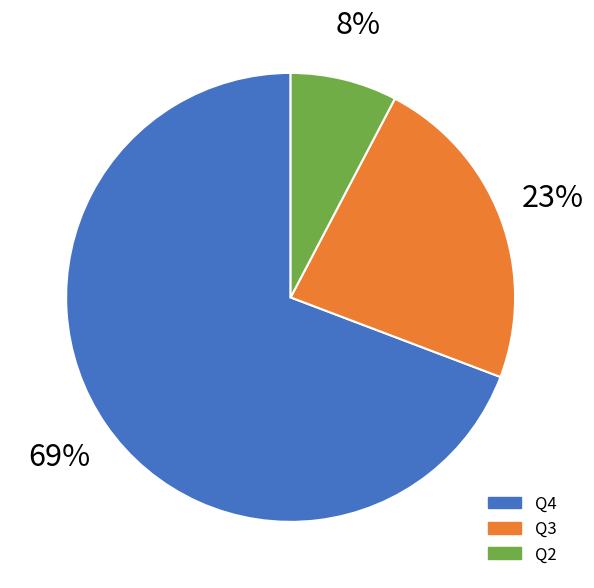

True or false: Q4 accounts for 69% of the total.

True